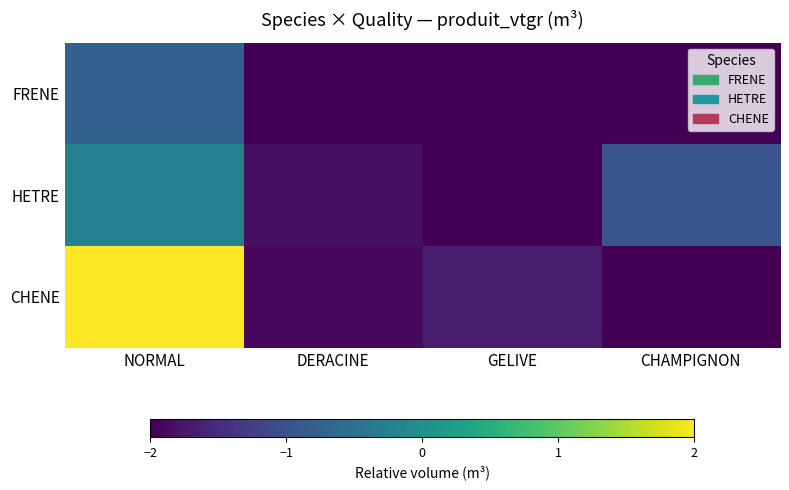

Which label corresponds to the largest value in the chart?

NORMAL